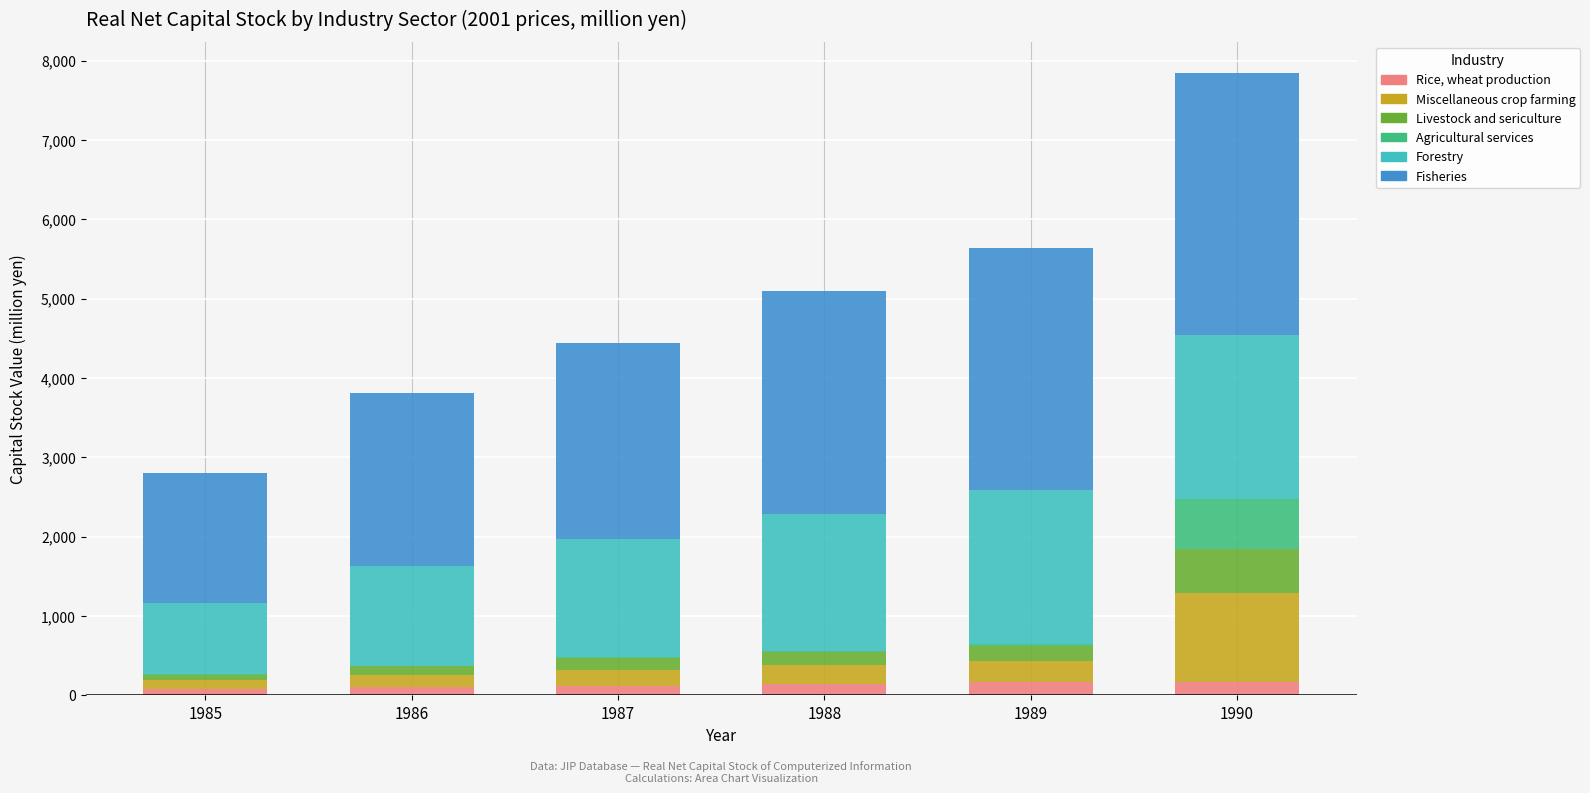

The Rice, wheat production series shows 168.1 at 1990. True or false?

True